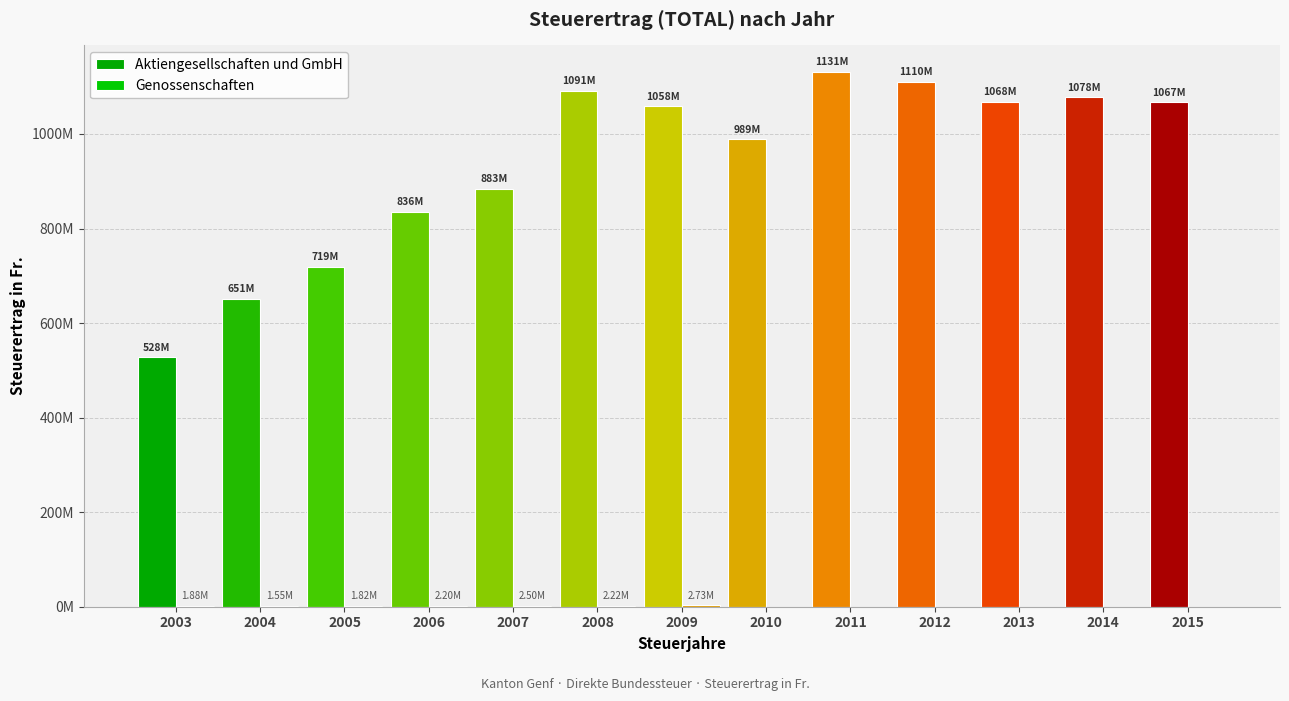

Reading left to right, extract all data points from this chart.

Aktiengesellschaften und GmbH: 2003=527560866	2004=650874112	2005=719487892	2006=835571505	2007=883238664	2008=1091170803	2009=1058185505	2010=988778698	2011=1130757925	2012=1110151762	2013=1068311493	2014=1077622857	2015=1066837879
Genossenschaften: 2003=1881840	2004=1546703	2005=1822271	2006=2204473	2007=2499325	2008=2224497	2009=2731445	2010=0	2011=0	2012=0	2013=0	2014=0	2015=0